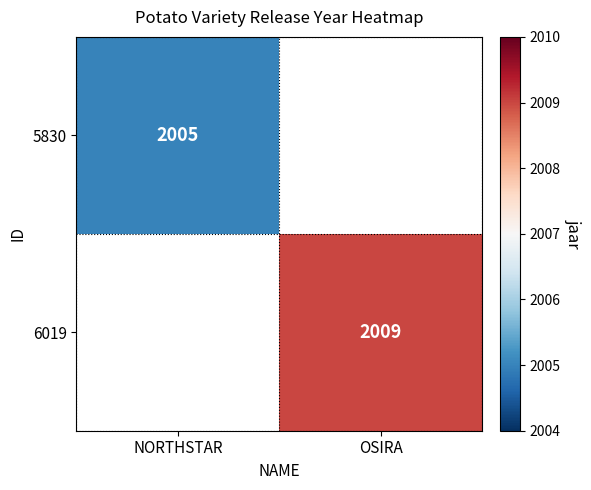

True or false: 6019 has a value of 1186 at OSIRA.

False